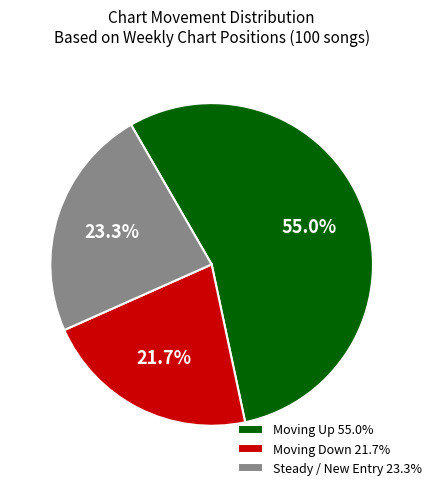

Count the number of slices in the pie.

3